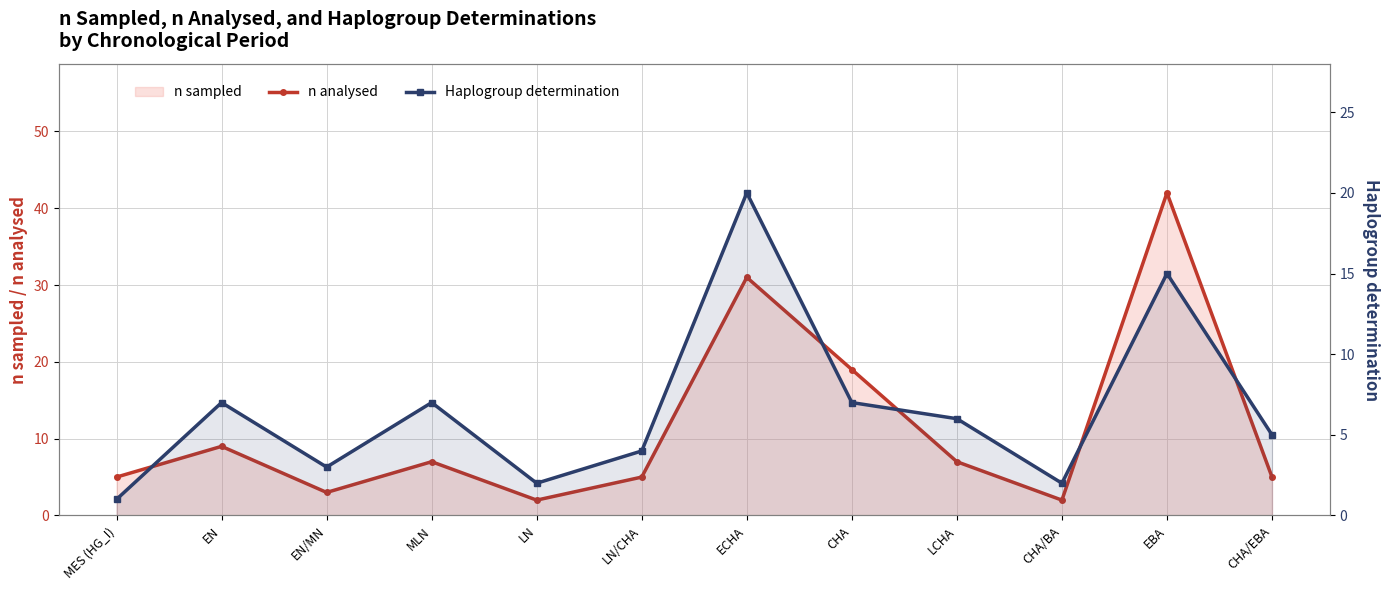

At which category does the chart reach its peak across all series?

EBA